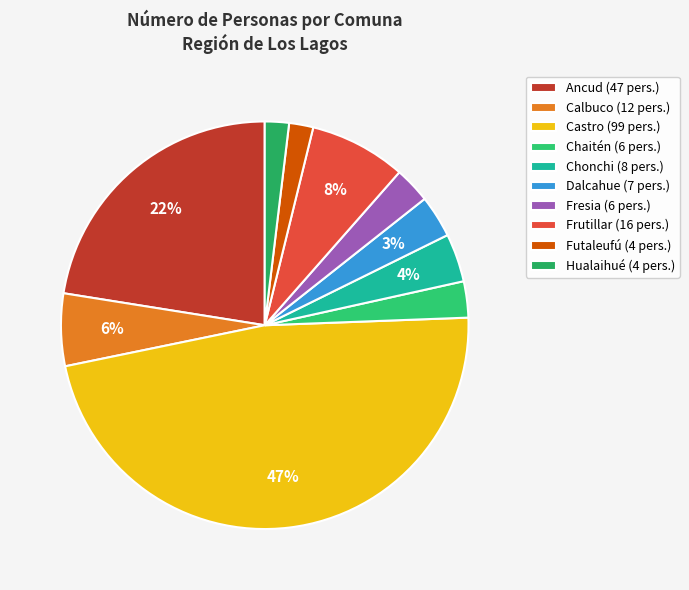

Does Fresia account for over 50% of the chart?

No